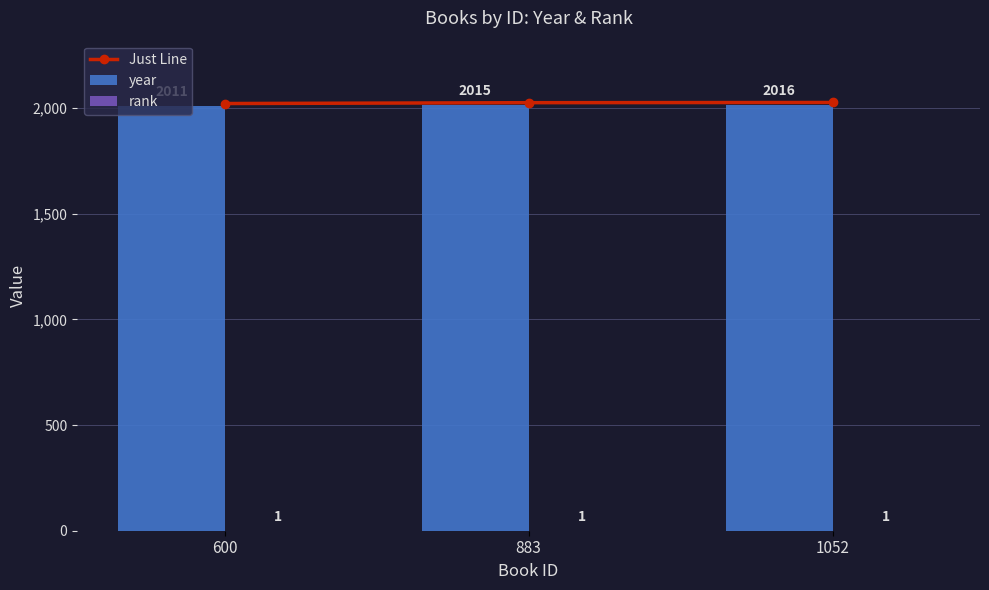

True or false: year has a value of 1051 at 600.

False